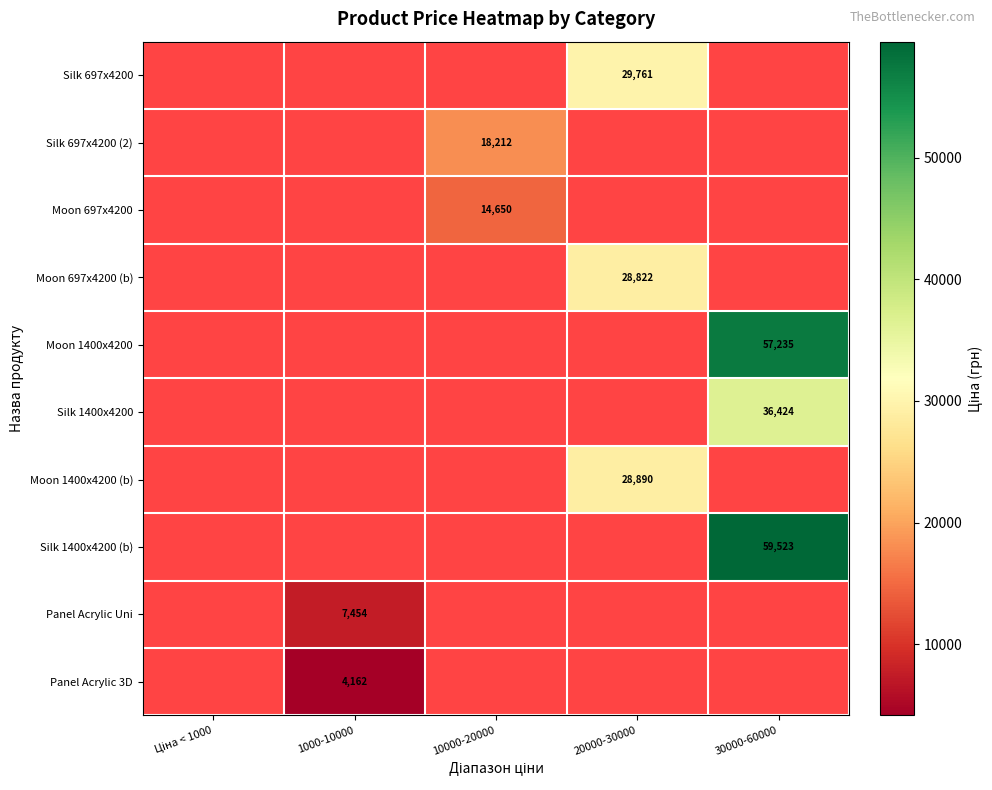

Which label corresponds to the largest value in the chart?

30000-60000